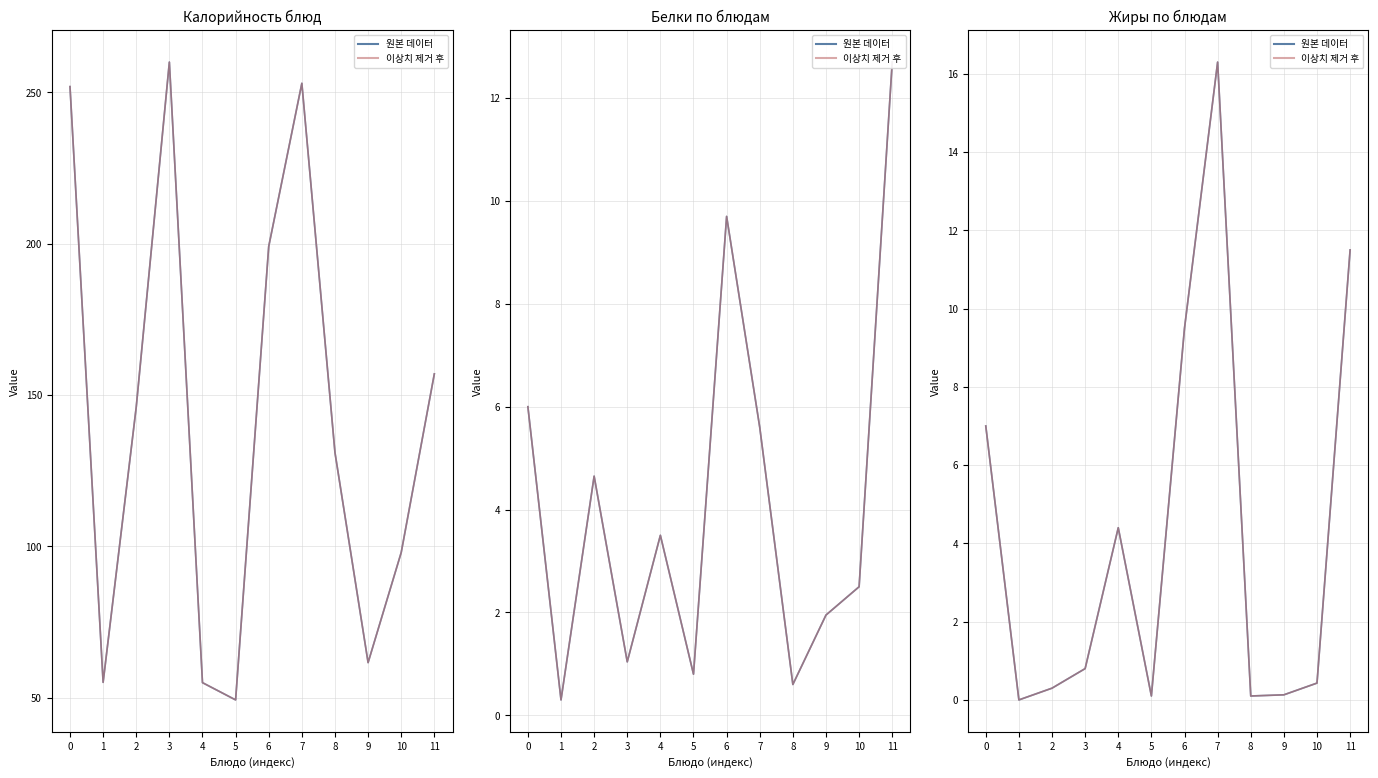

Which category has the highest value across all series?

7